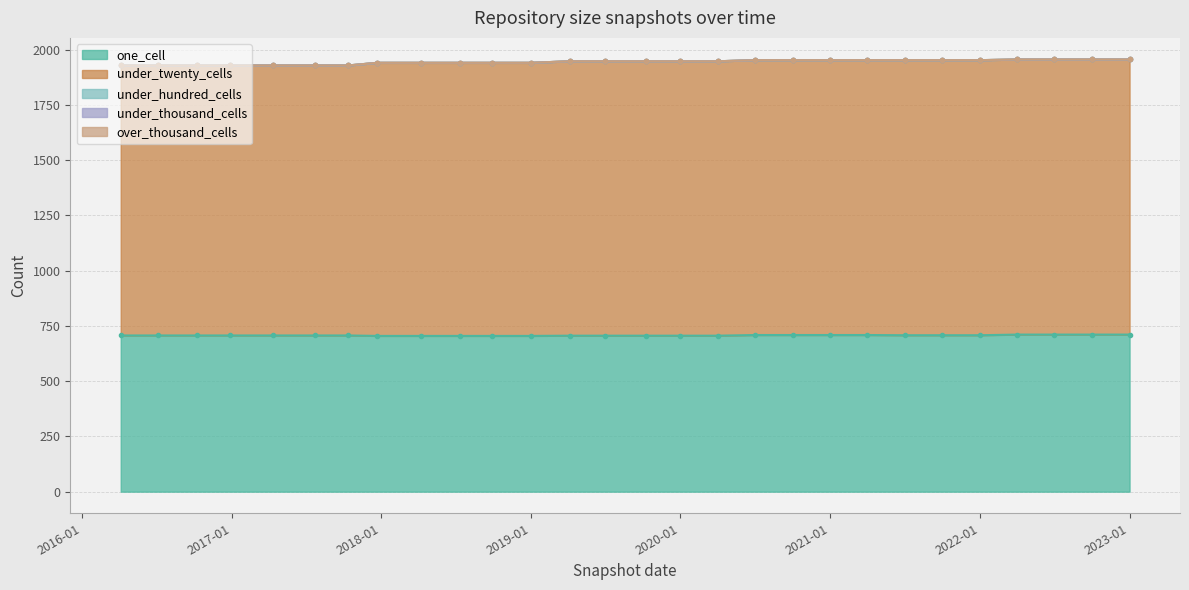

The value of under_thousand_cells at 2021-04-01 is 0. True or false?

True